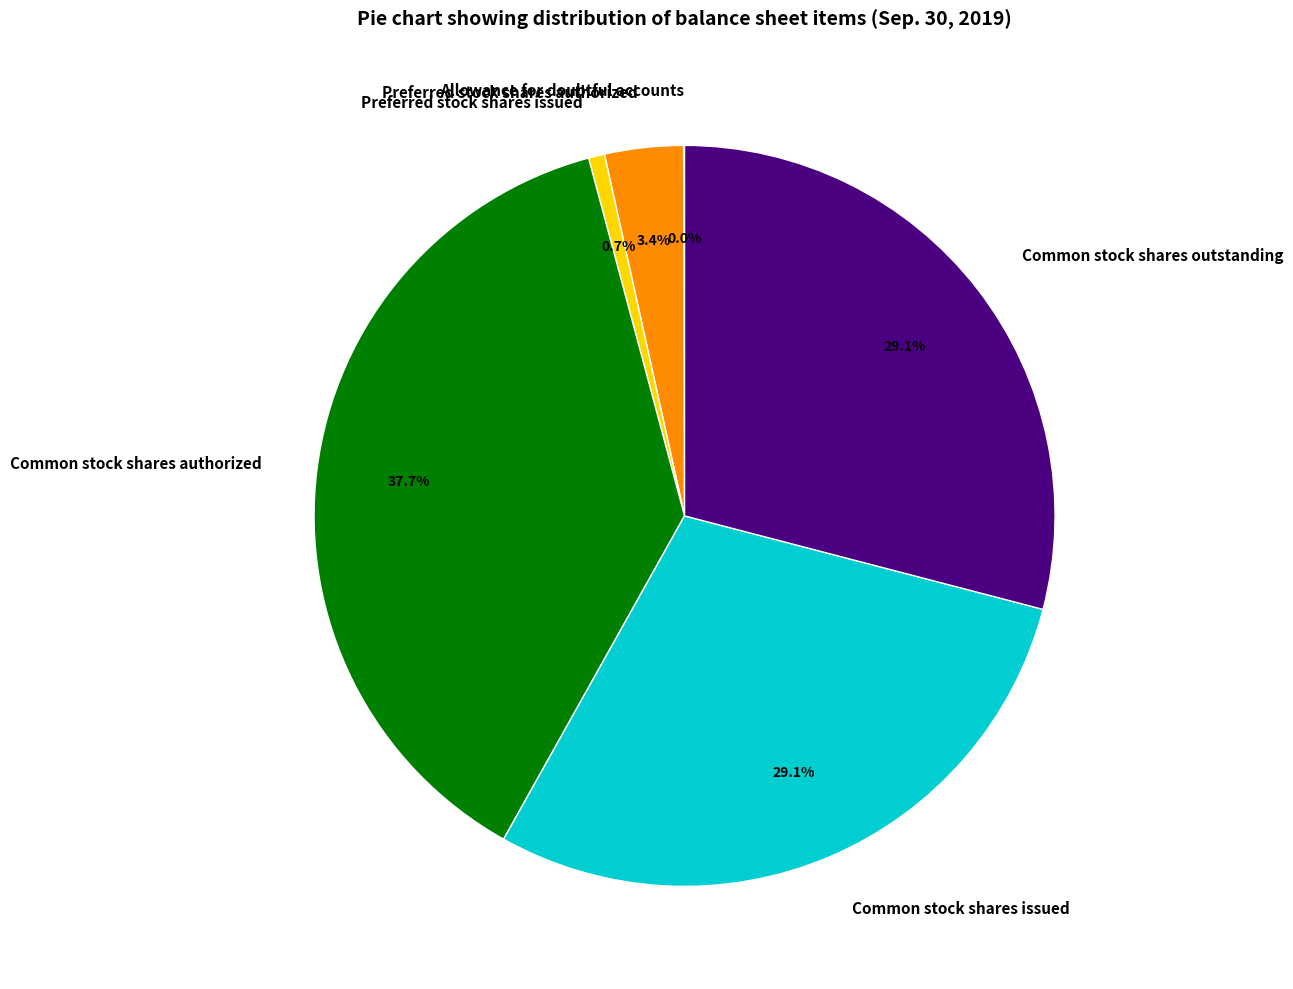

What is the ratio of the value at Common stock shares issued to the value at Preferred stock shares issued?

41.4